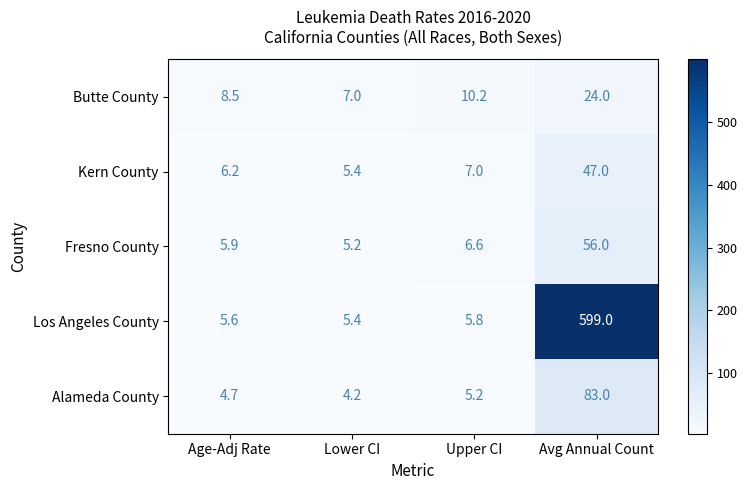

What is the difference between the highest and lowest values at Age-Adj Rate?

3.8